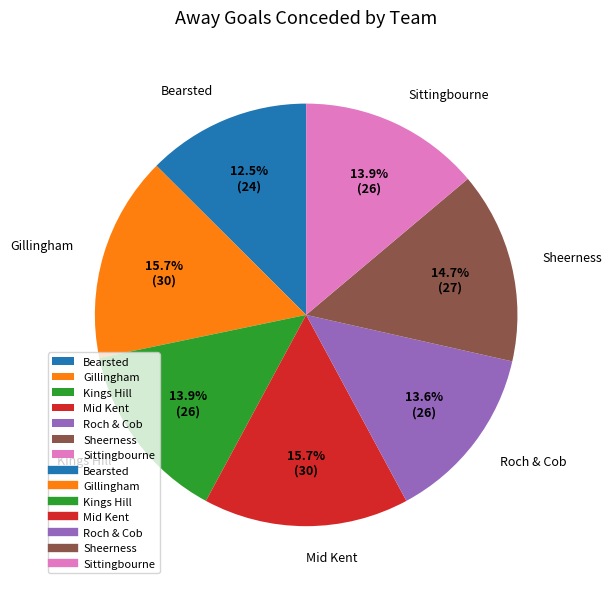

Is there any slice that represents more than half of the pie?

No